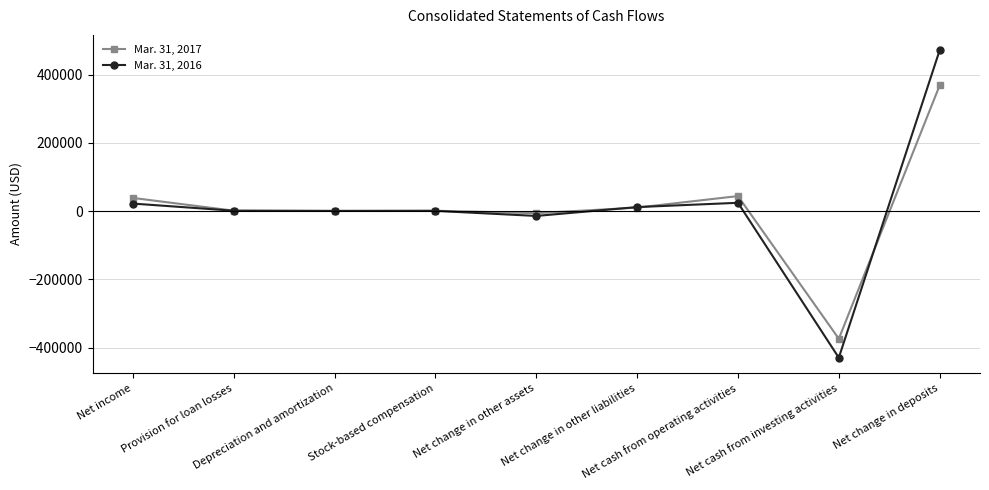

True or false: Mar. 31, 2016 has more than 2 points higher than both neighbors.

False